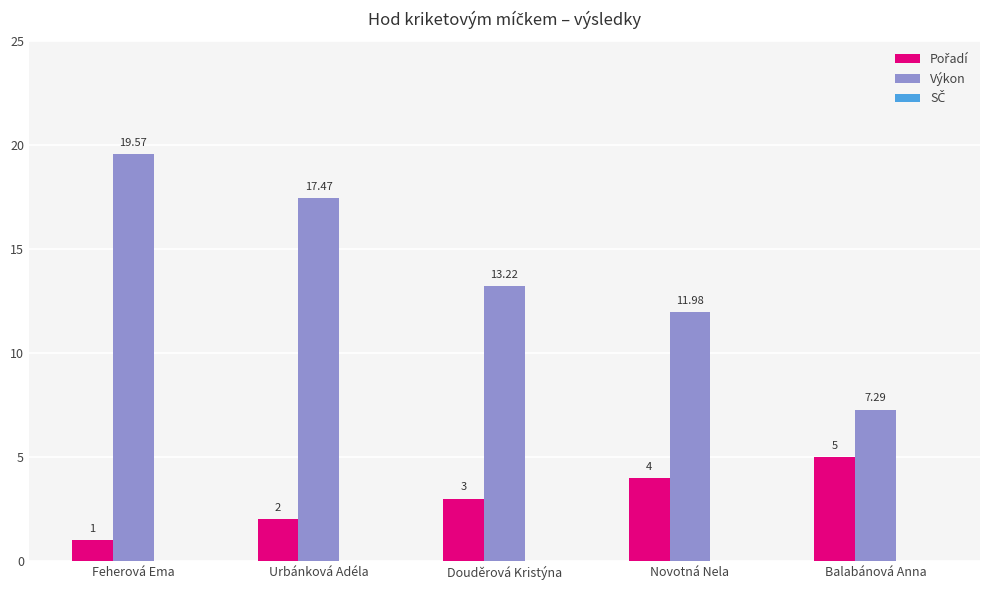

What is the total value across all series at Novotná Nela?

16.0